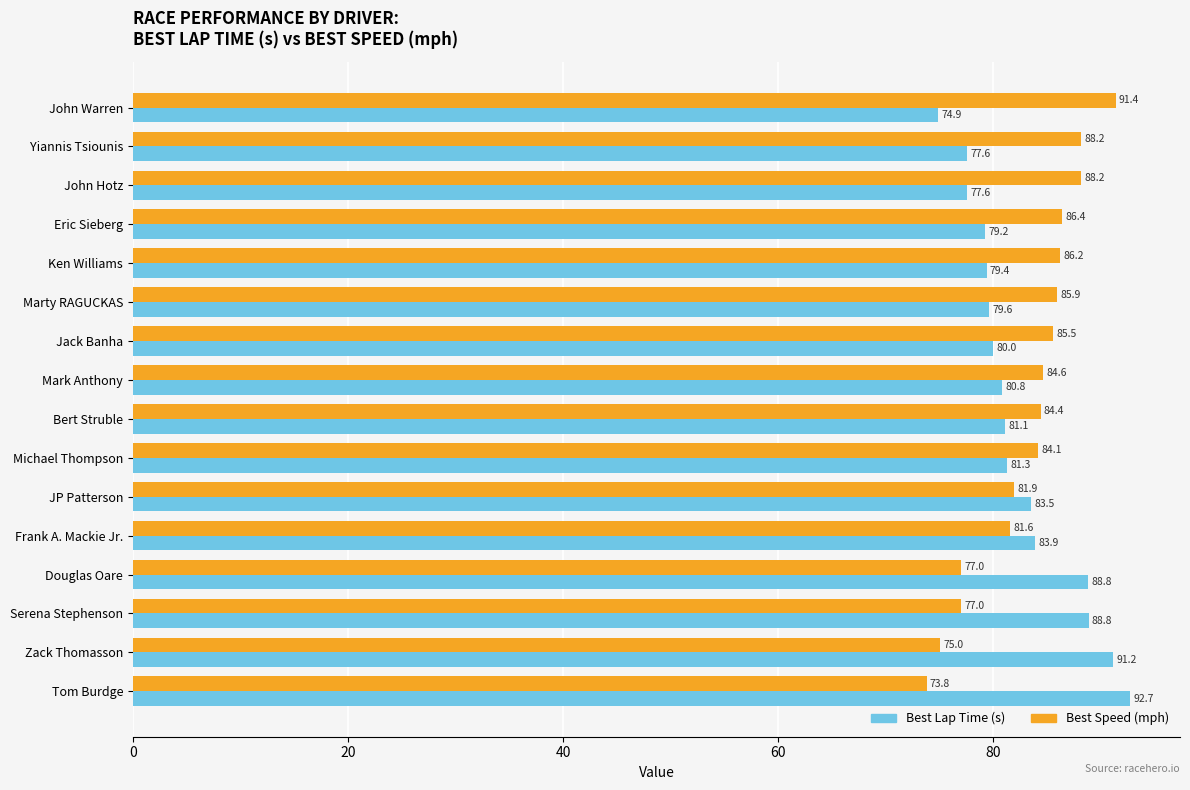

What is the lowest value of the Best Speed (mph) series?

73.8